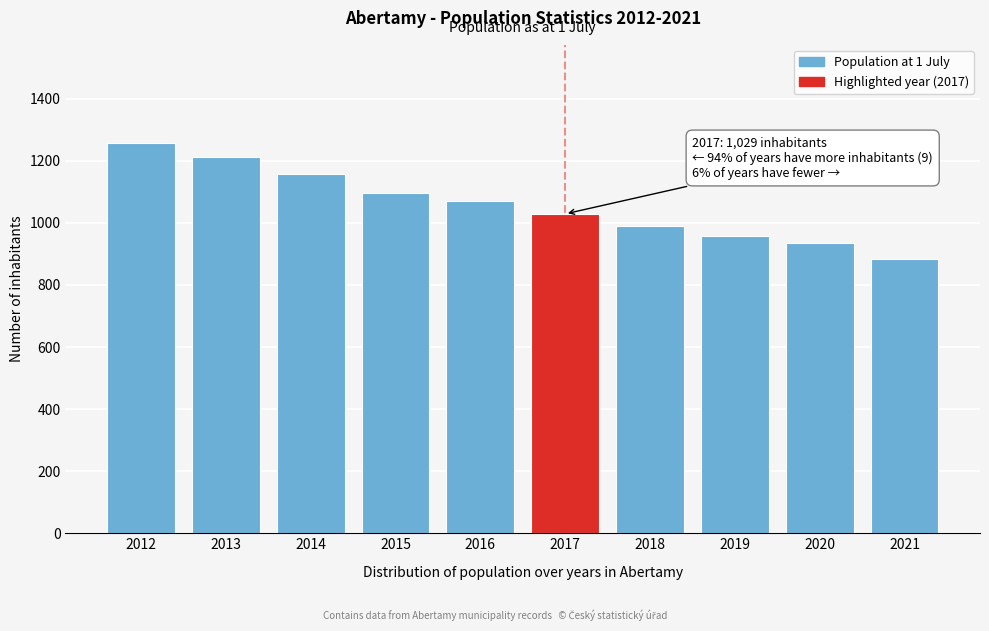

Reading left to right, transcribe all the data shown in this chart.

1259	1213	1158	1097	1072	1029	990	958	935	884